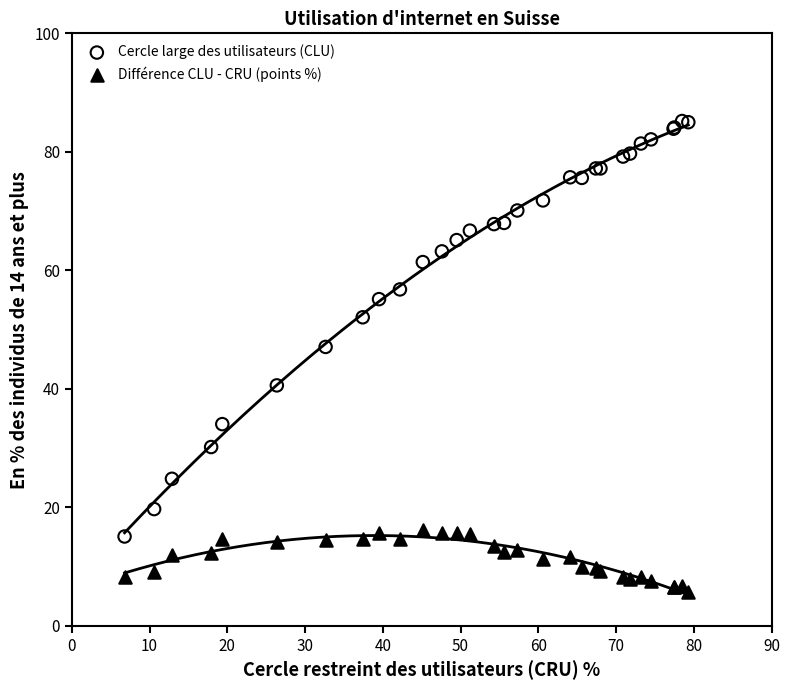

Which series has the widest spread of Y values?

Cercle large des utilisateurs (CLU)